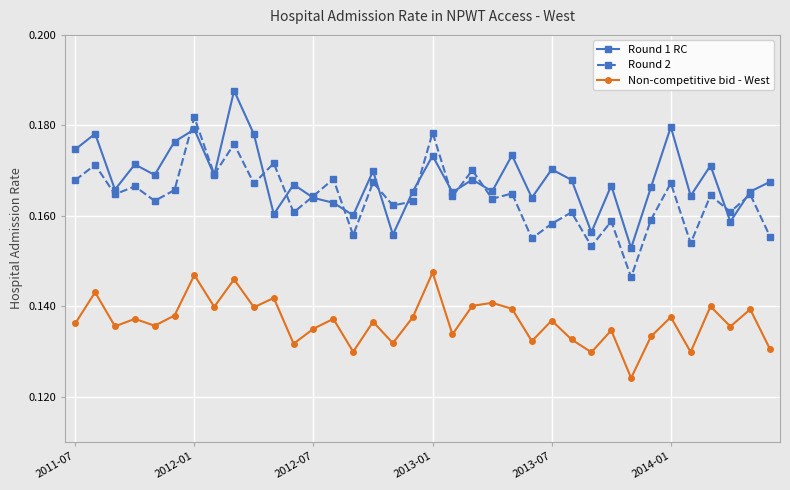

Which series has the largest total across all categories?

Round 1 RC